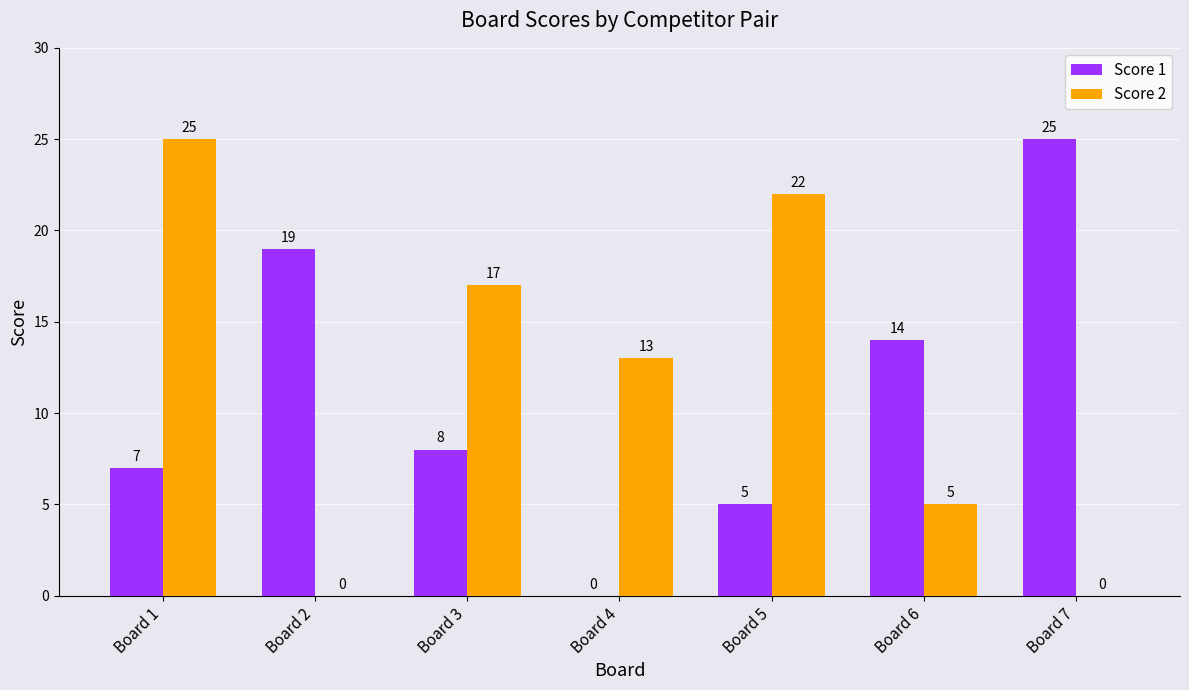

Count the Score 2 values in the range 0 to 22.

6